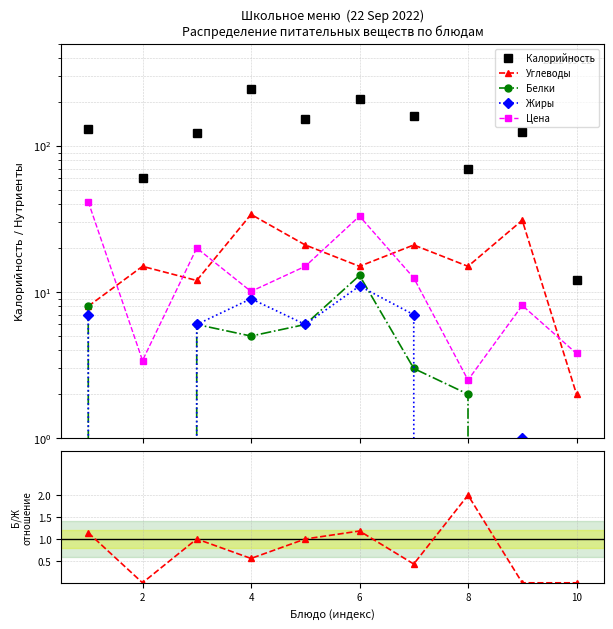

What is the value of the Калорийность point at the 6th from the left?

208.0